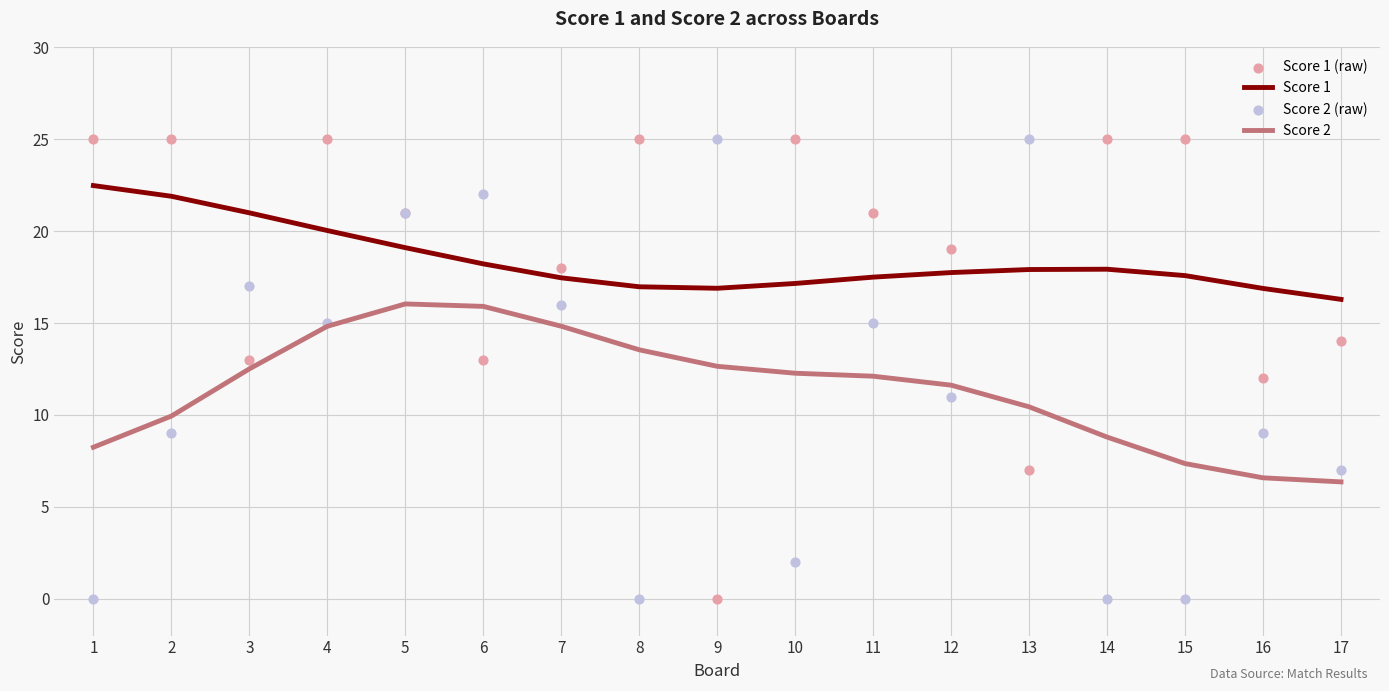

Which series contains the lowest Y value?

Score 1 (raw)